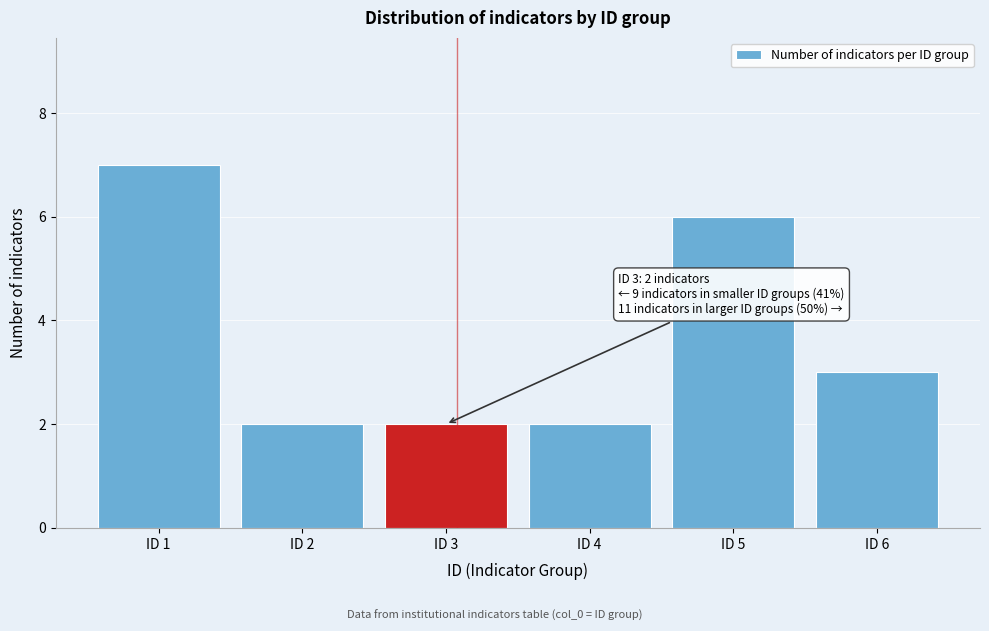

Reading left to right, list all the values displayed in this chart.

7	2	2	2	6	3